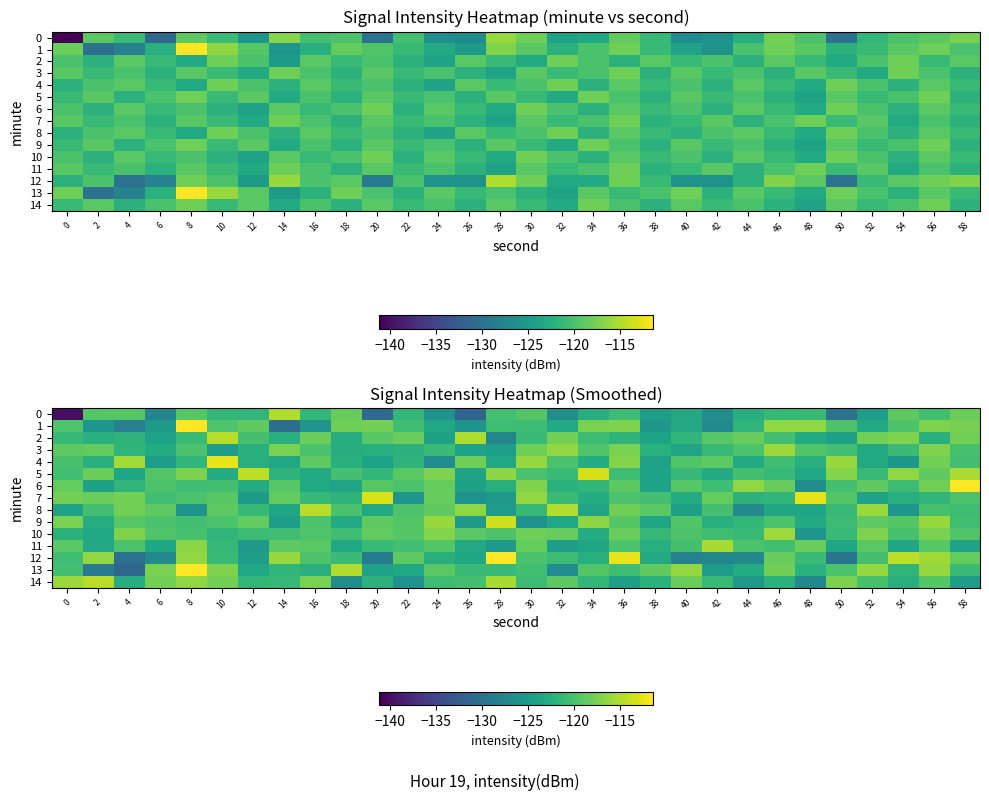

What is the average value of the 11 series?

-121.0